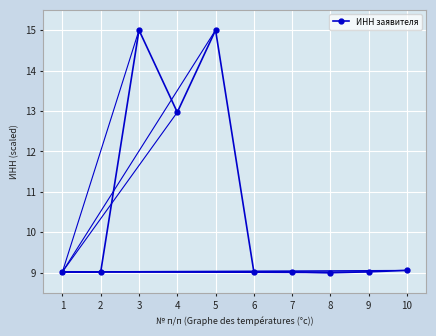

What is the ratio of the value at 10 to the value at 6?

1.0